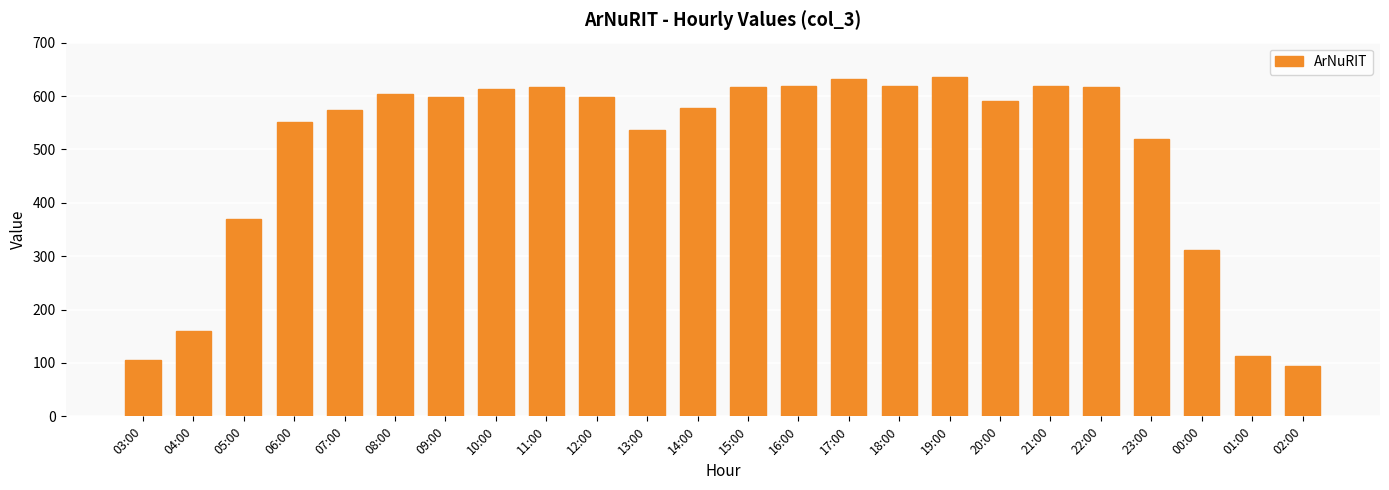

What is the value of the 2nd bar from the left?

159